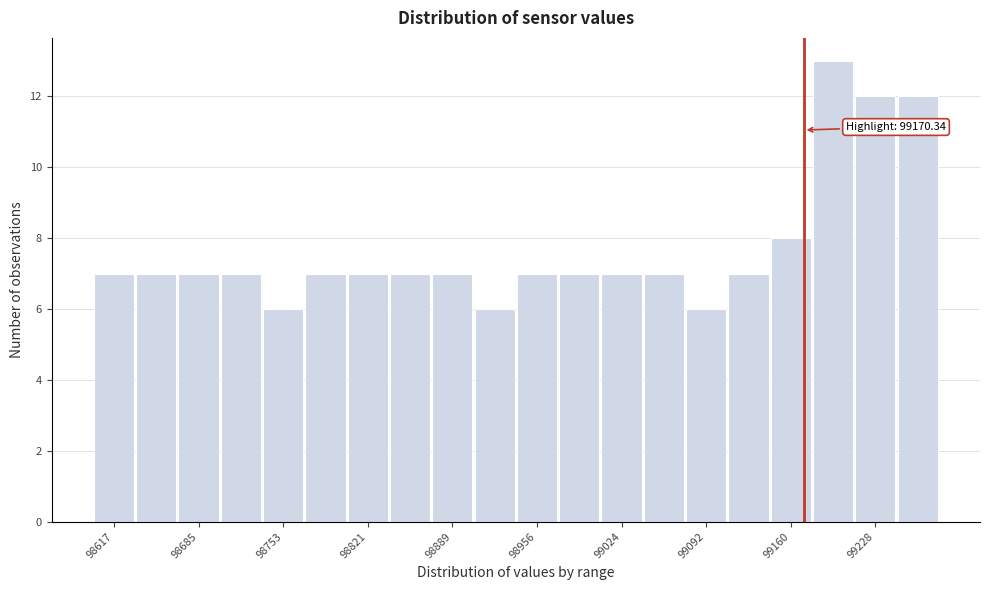

Around what value on the x-axis is the tallest bar? Give the approximate position of its centre, as read against the axis.

99190